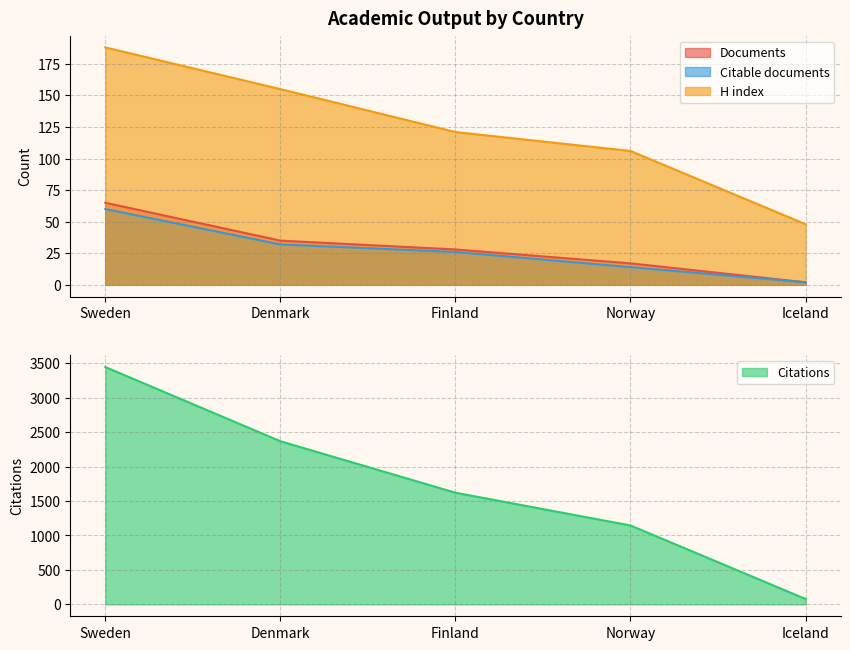

Is it true that Citations equals 3443 at Sweden?

True